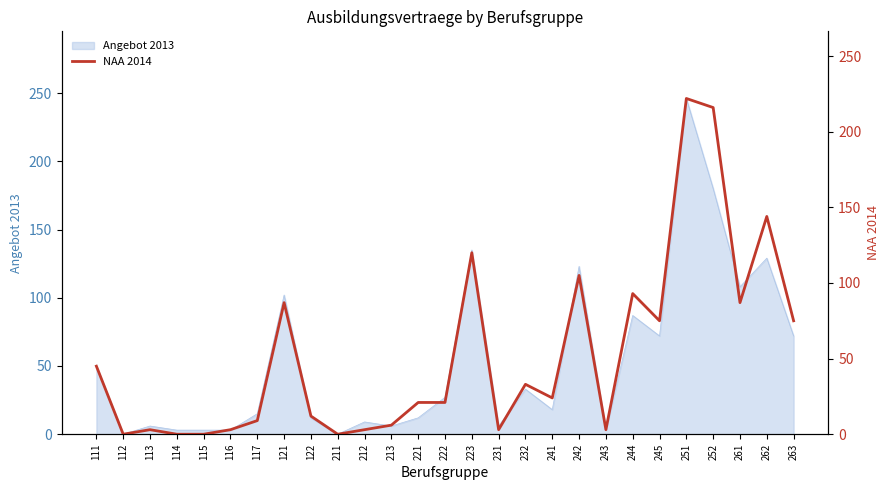

What is the highest value of the Angebot 2013 series?

246